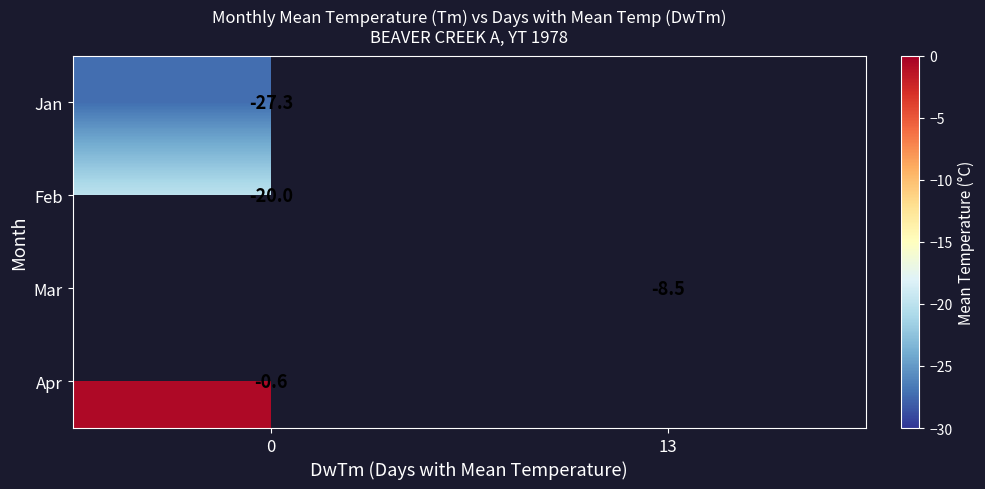

Count the number of categories in the chart.

2